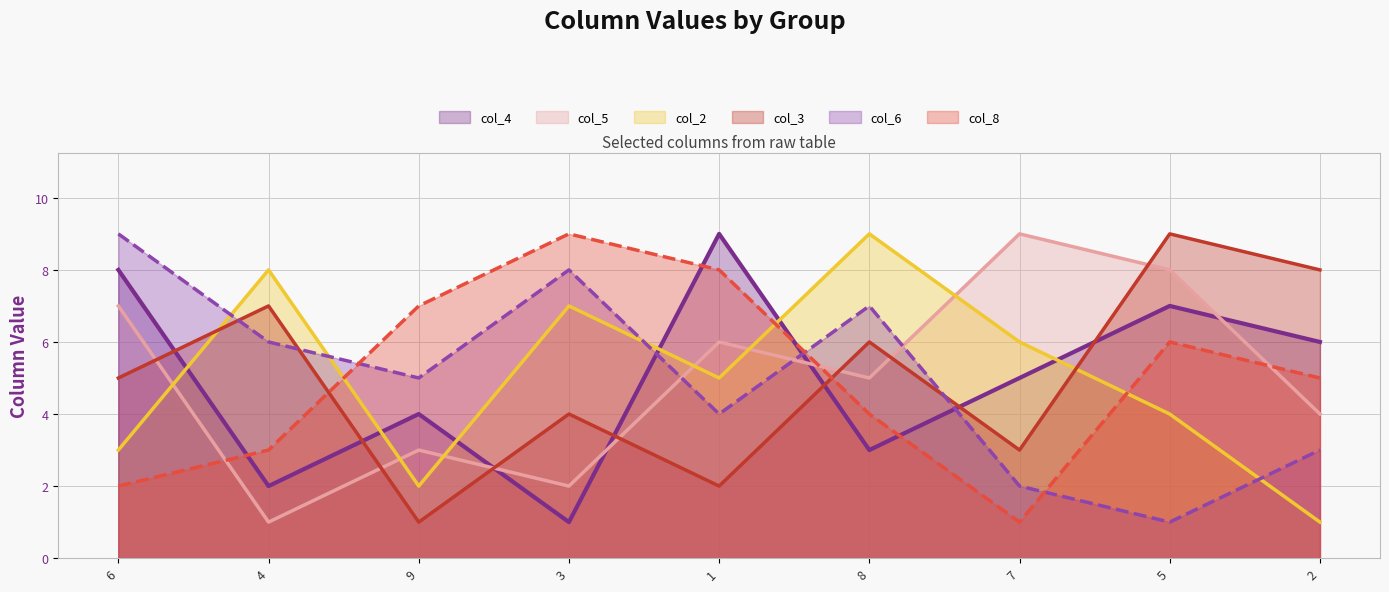

At which category is the sum across all series the highest?

5